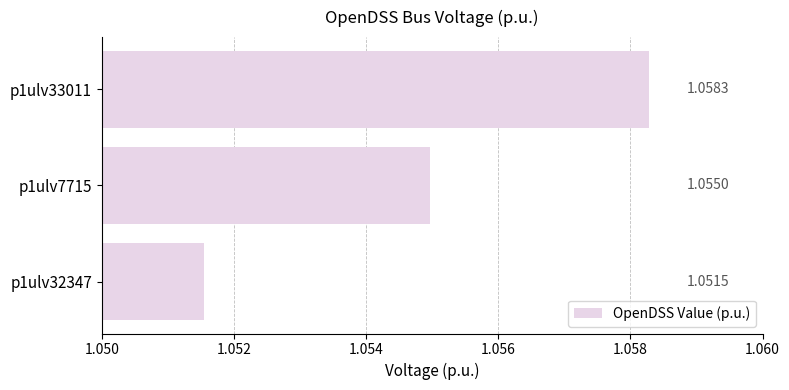

List the labels in order of value, smallest first.

p1ulv32347, p1ulv7715, p1ulv33011